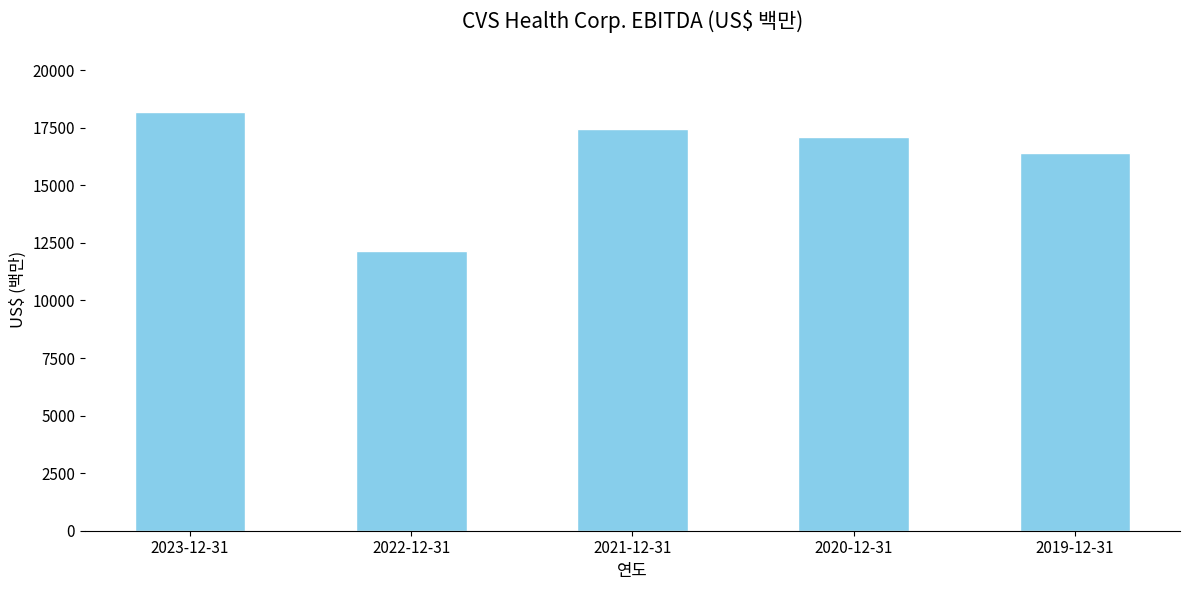

Does the chart contain any negative values?

No